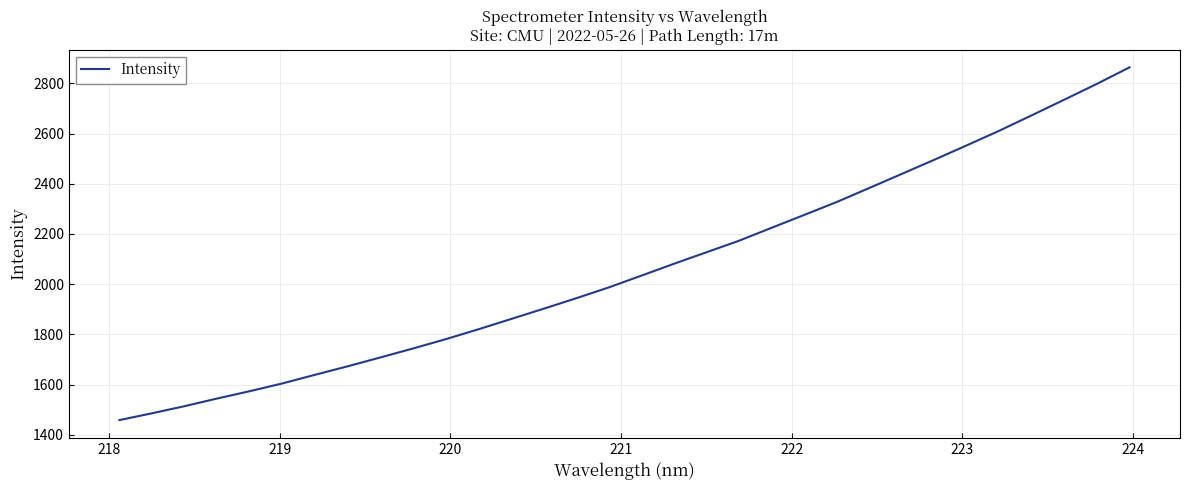

What is the greatest value displayed?

2863.5